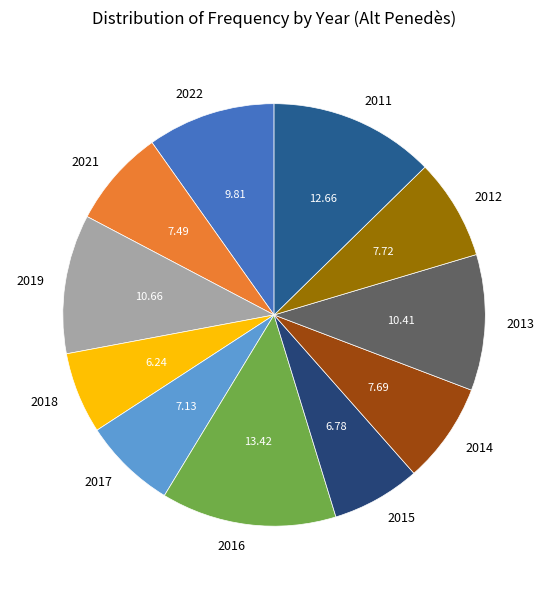

Is 2011 the majority of the pie?

No